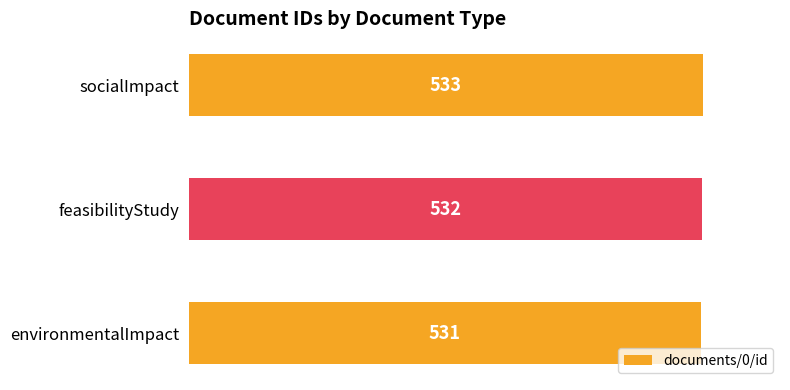

Reading bottom to top, transcribe all the data shown in this chart.

environmentalImpact=531	feasibilityStudy=532	socialImpact=533